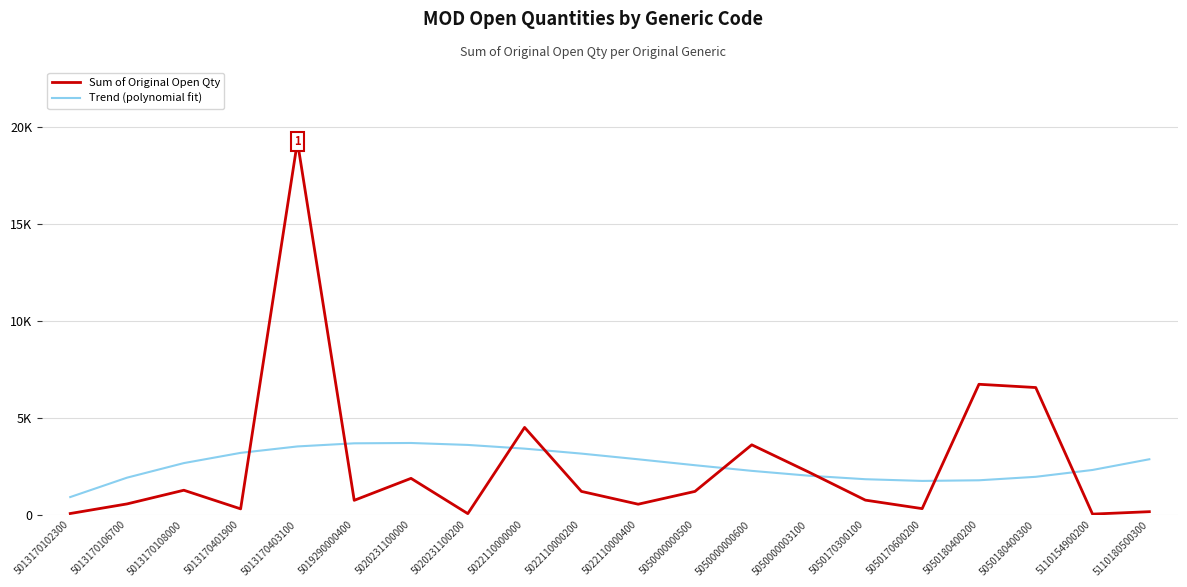

Which series has the widest spread of values?

Sum of Original Open Qty